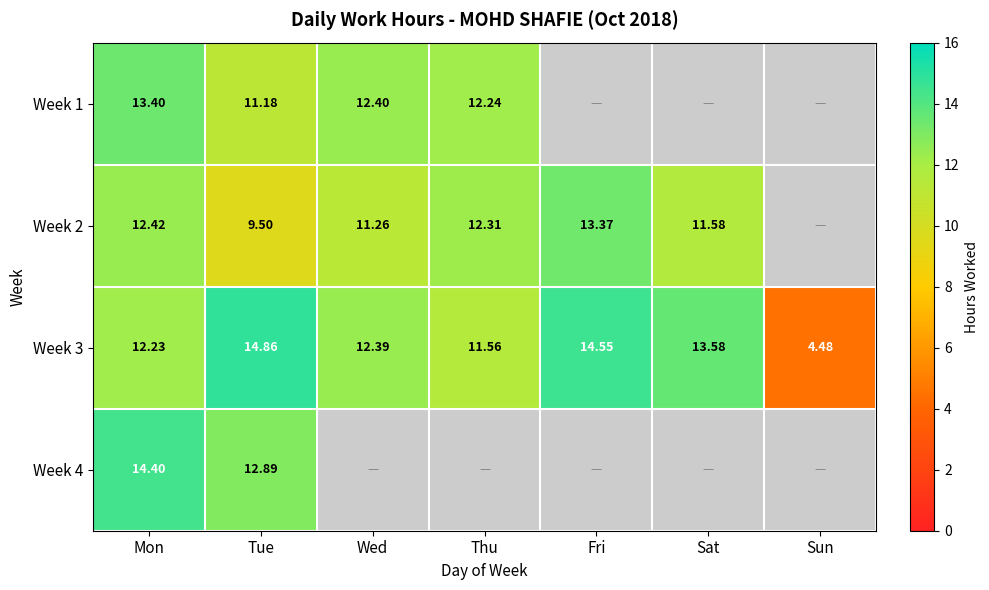

Which category has the highest value in the Week 3 series?

Tue